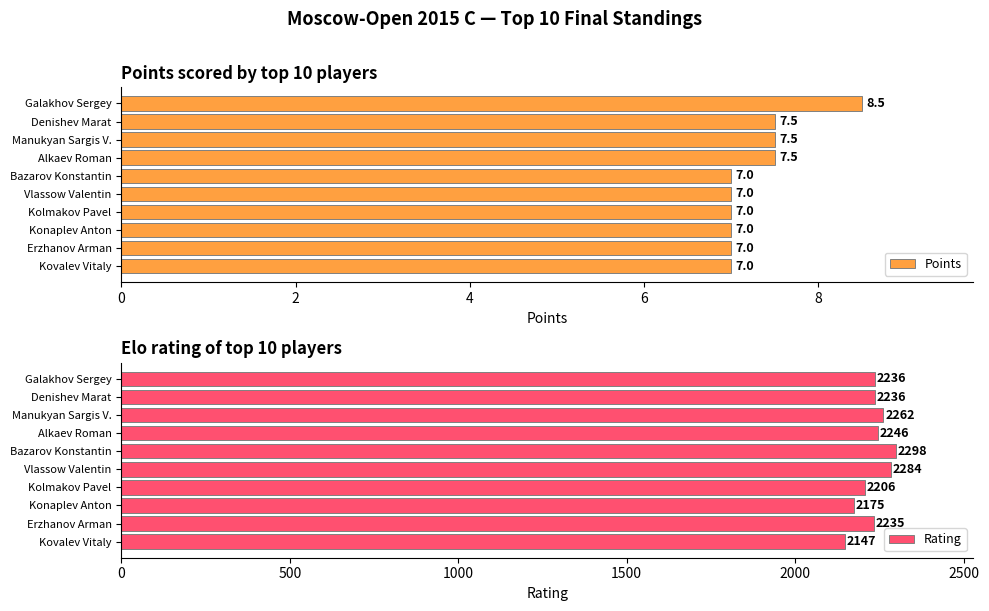

What is the value of the Rating bar at the 2nd from the left?

2236.0